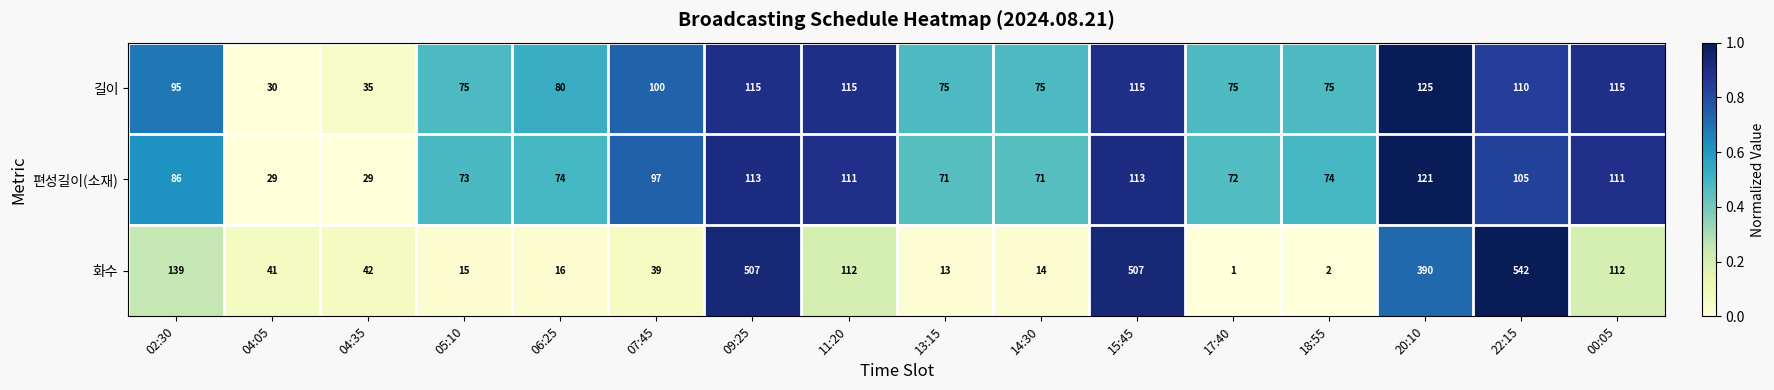

Which category has the highest value across all series?

22:15